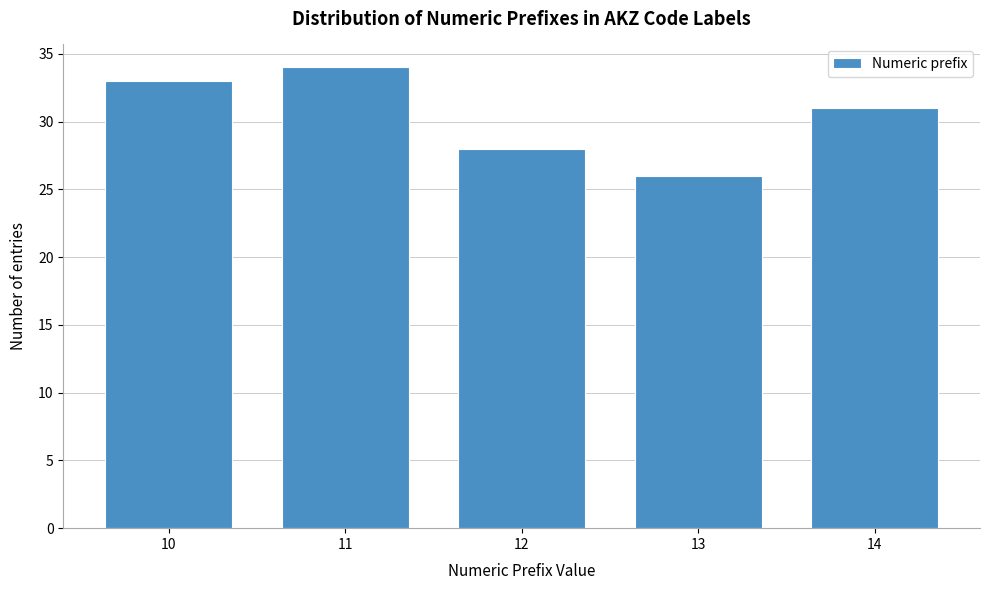

Reading left to right, what are all the values shown in this chart?

33	34	28	26	31